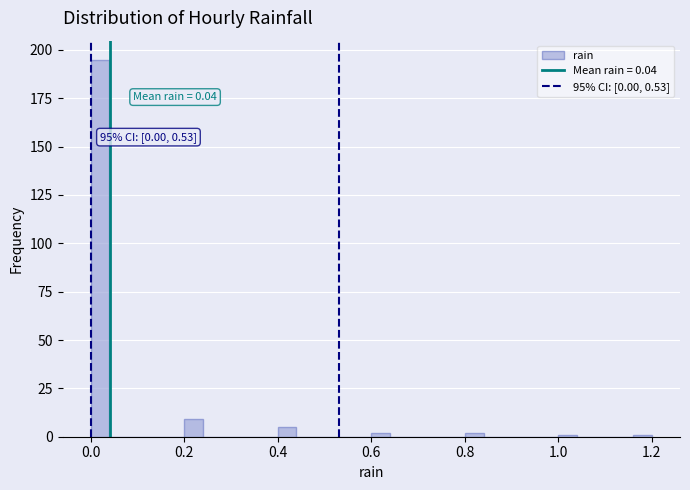

Around what value on the x-axis is the tallest bar? Give the approximate position of its centre, as read against the axis.

0.02